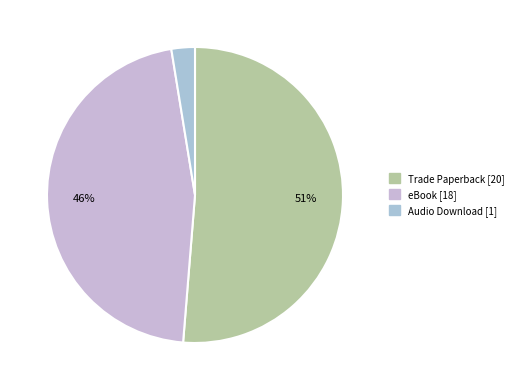

What percentage is the eBook slice, to the nearest percent?

46%